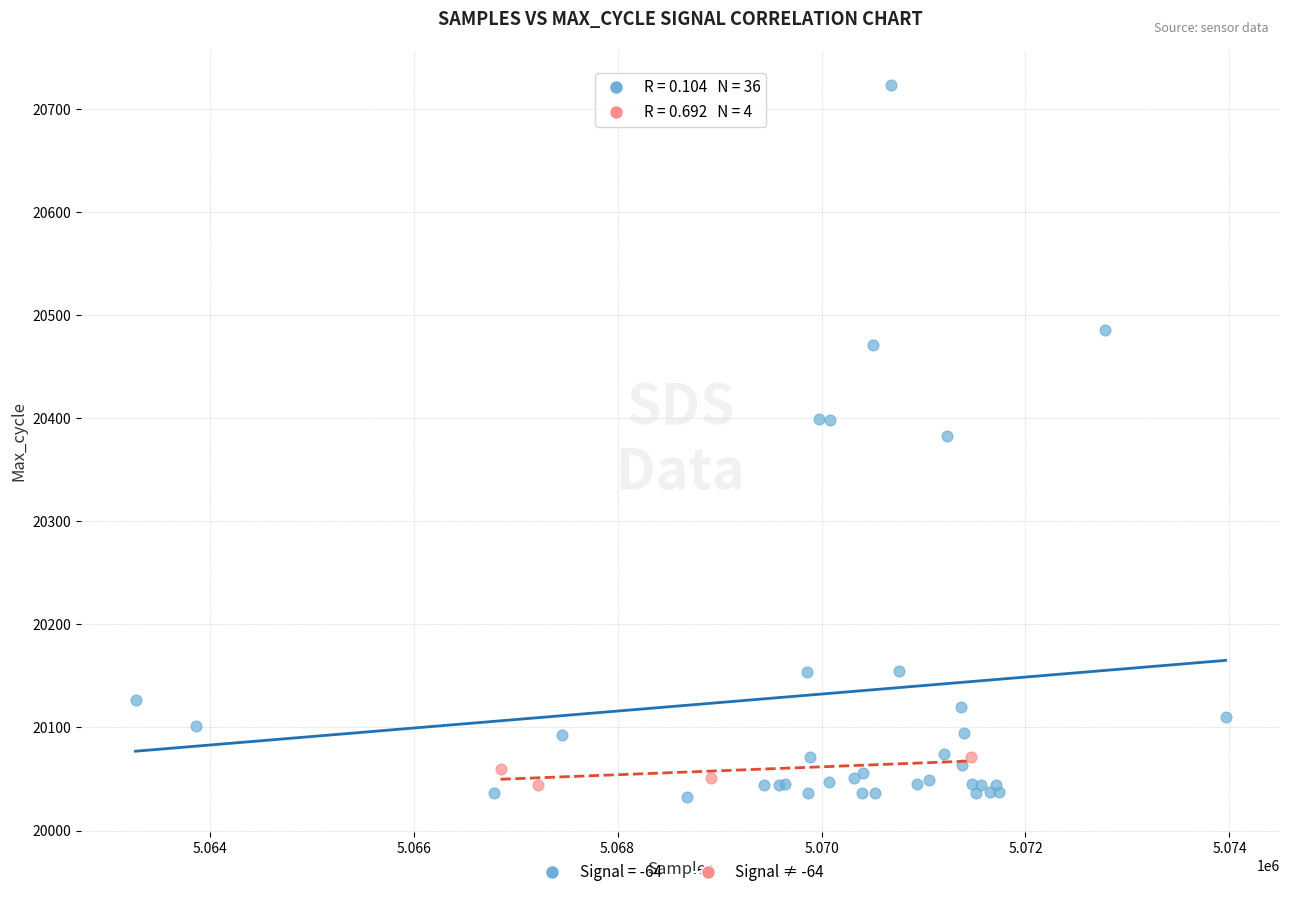

Which series has the widest spread of Y values?

Signal = -64